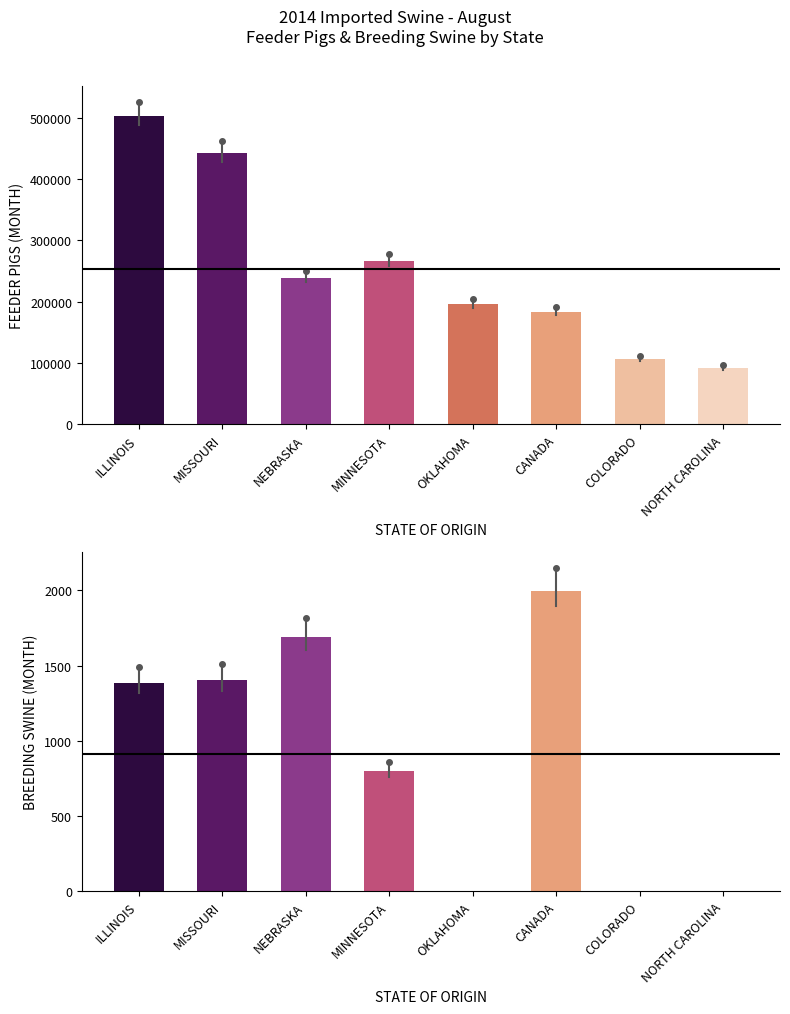

What is the difference between the highest and lowest values at MISSOURI?

440605